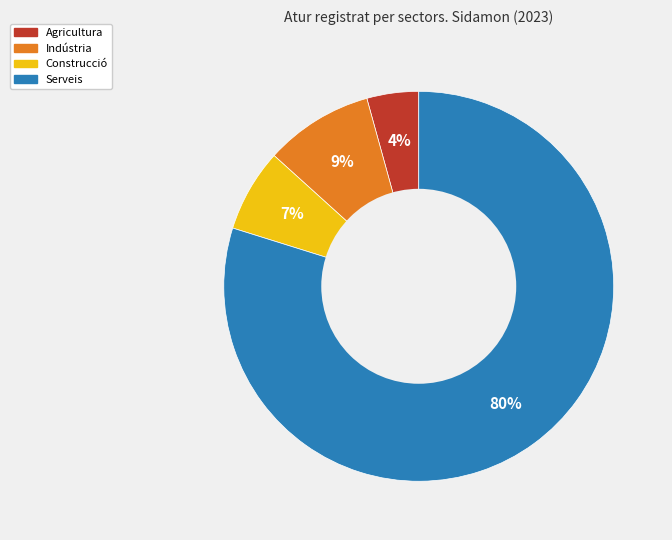

Is it true that Construcció is 1% of the pie?

False